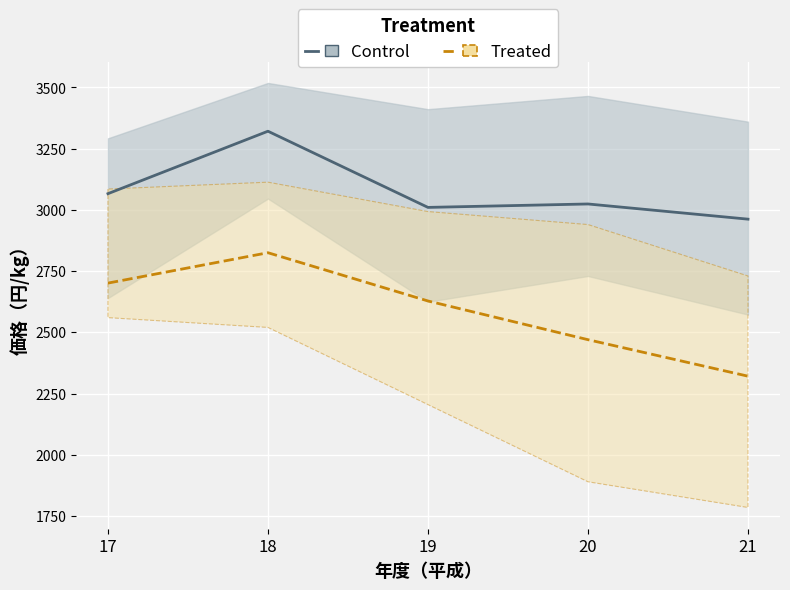

How many distinct data groups are displayed?

2